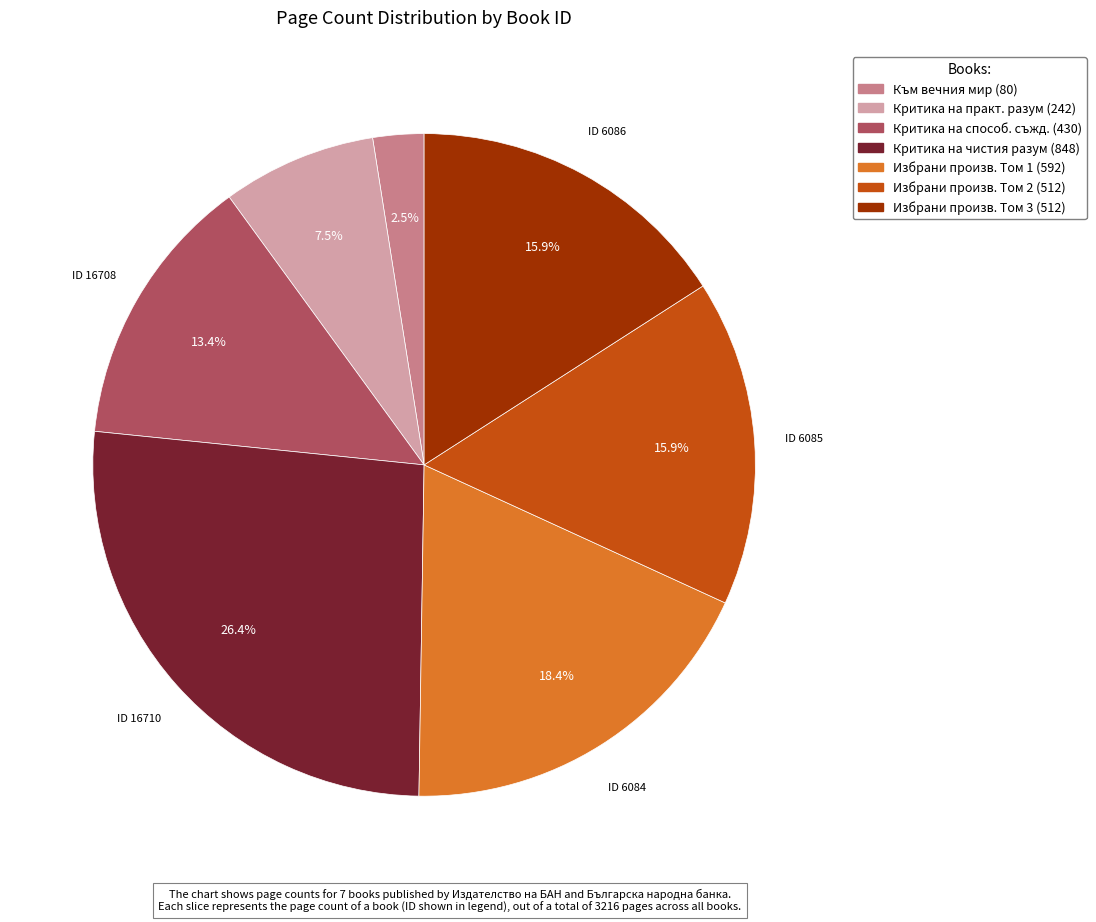

Is there a majority slice in this chart?

No